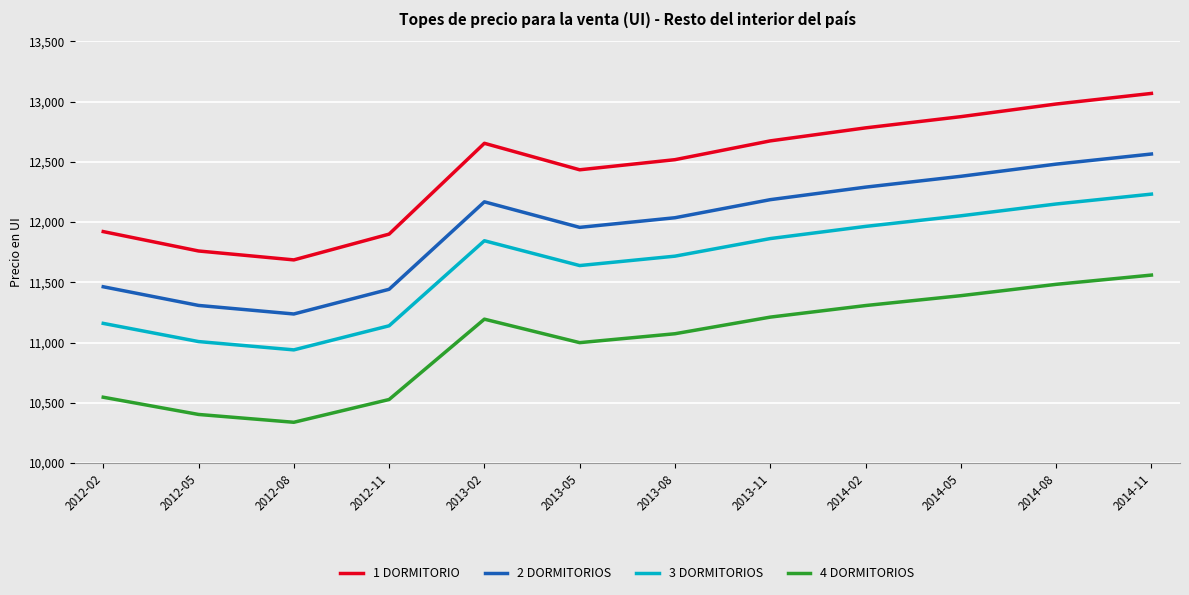

True or false: 3 DORMITORIOS and 1 DORMITORIO intersect in this chart.

False